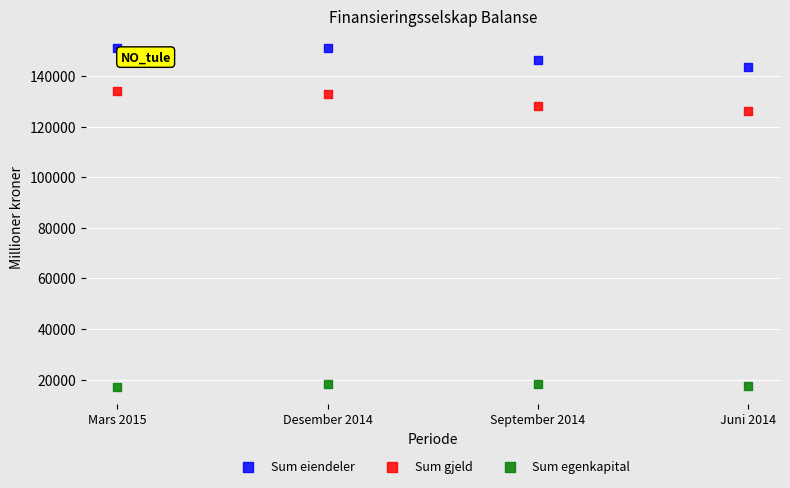

Across all series, what Y value is closest to 84142?

126395